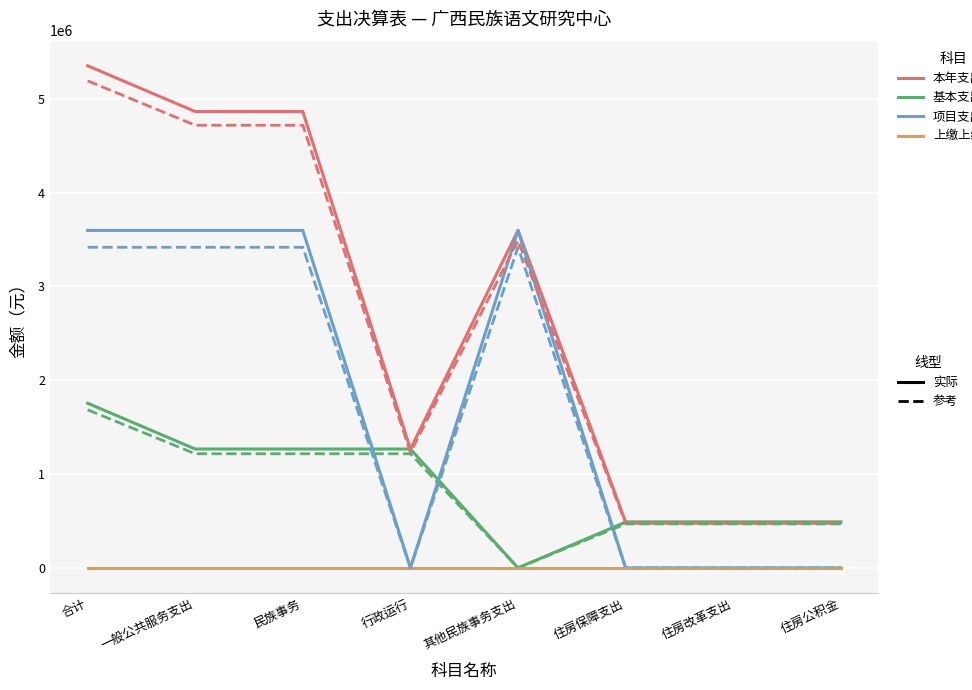

Does the chart display data point markers on the line(s)?

No